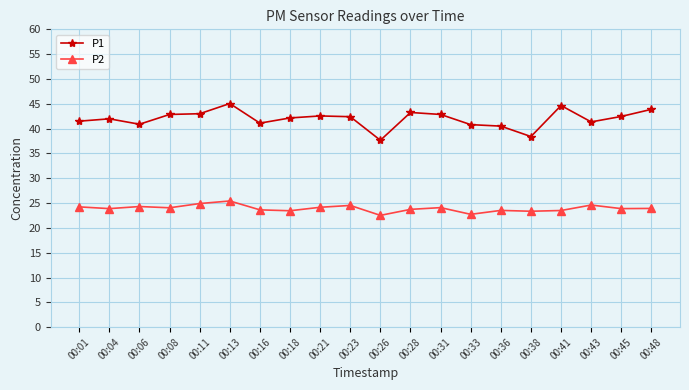

True or false: P2 has more than 2 interior local peaks.

True